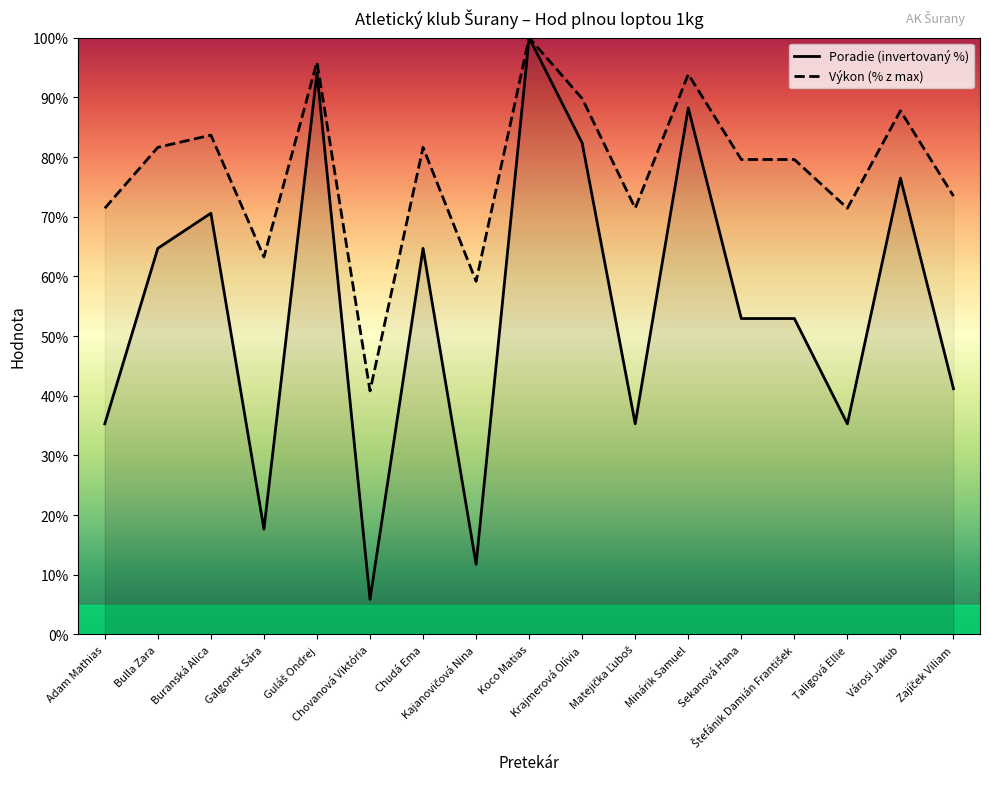

True or false: Výkon (% z max) and Poradie (invertovaný %) intersect in this chart.

False